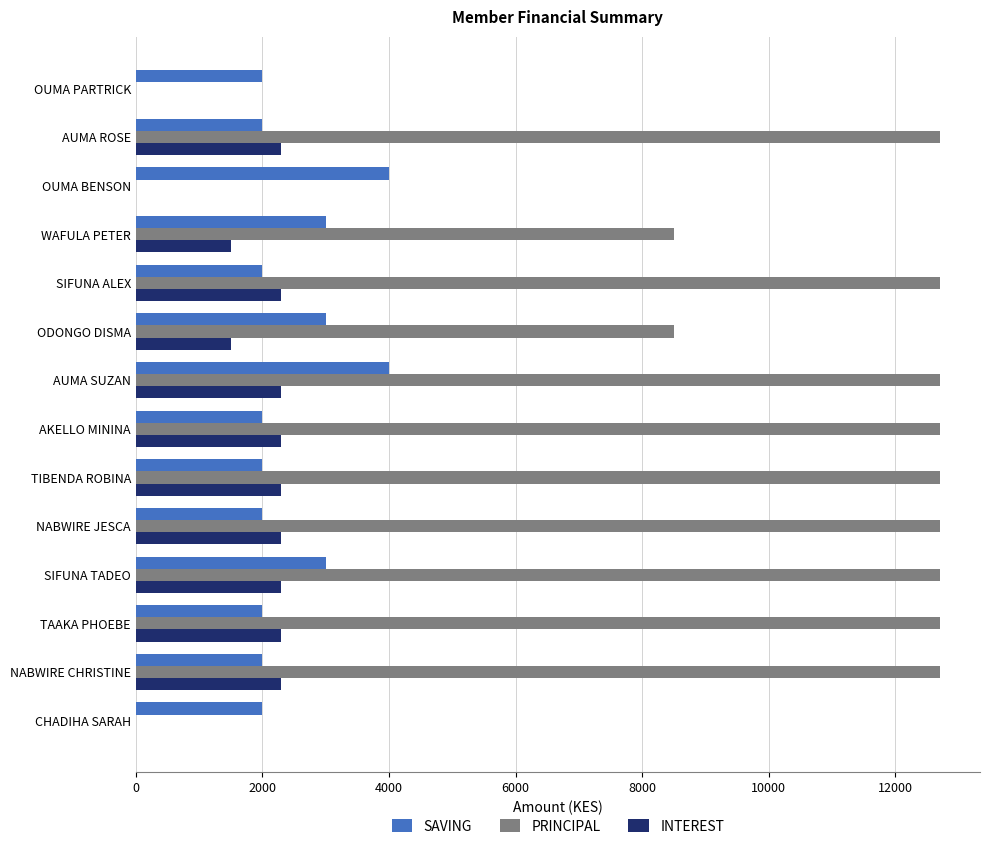

The INTEREST series shows 2300 at AUMA SUZAN. True or false?

True